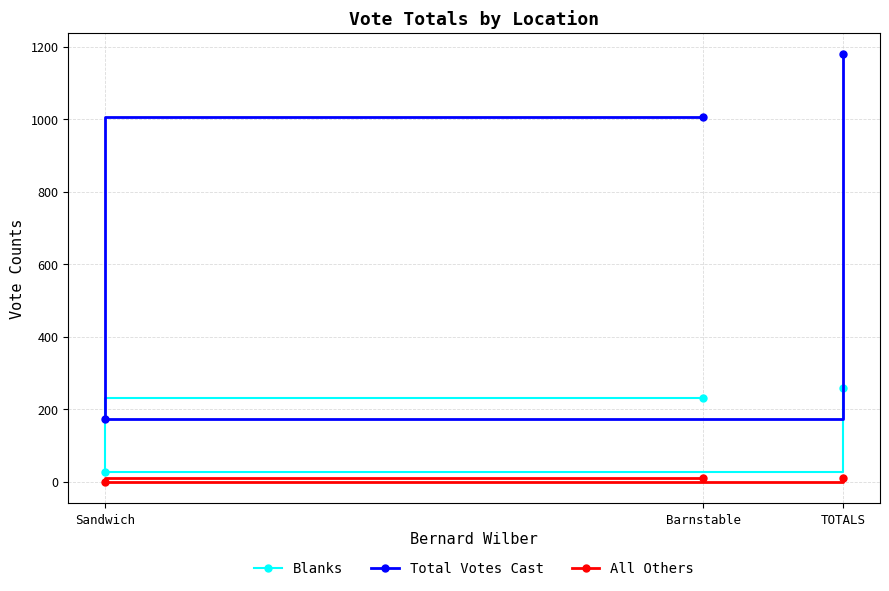

What is the spread (max minus min) of values at Barnstable?

995